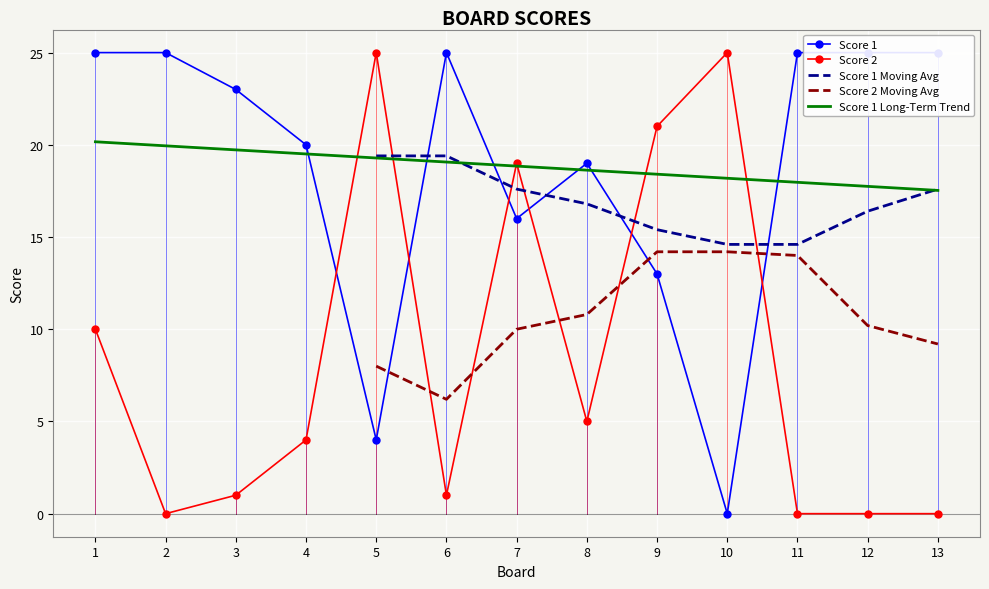

At which category does Score 1 reach its first local peak?

6